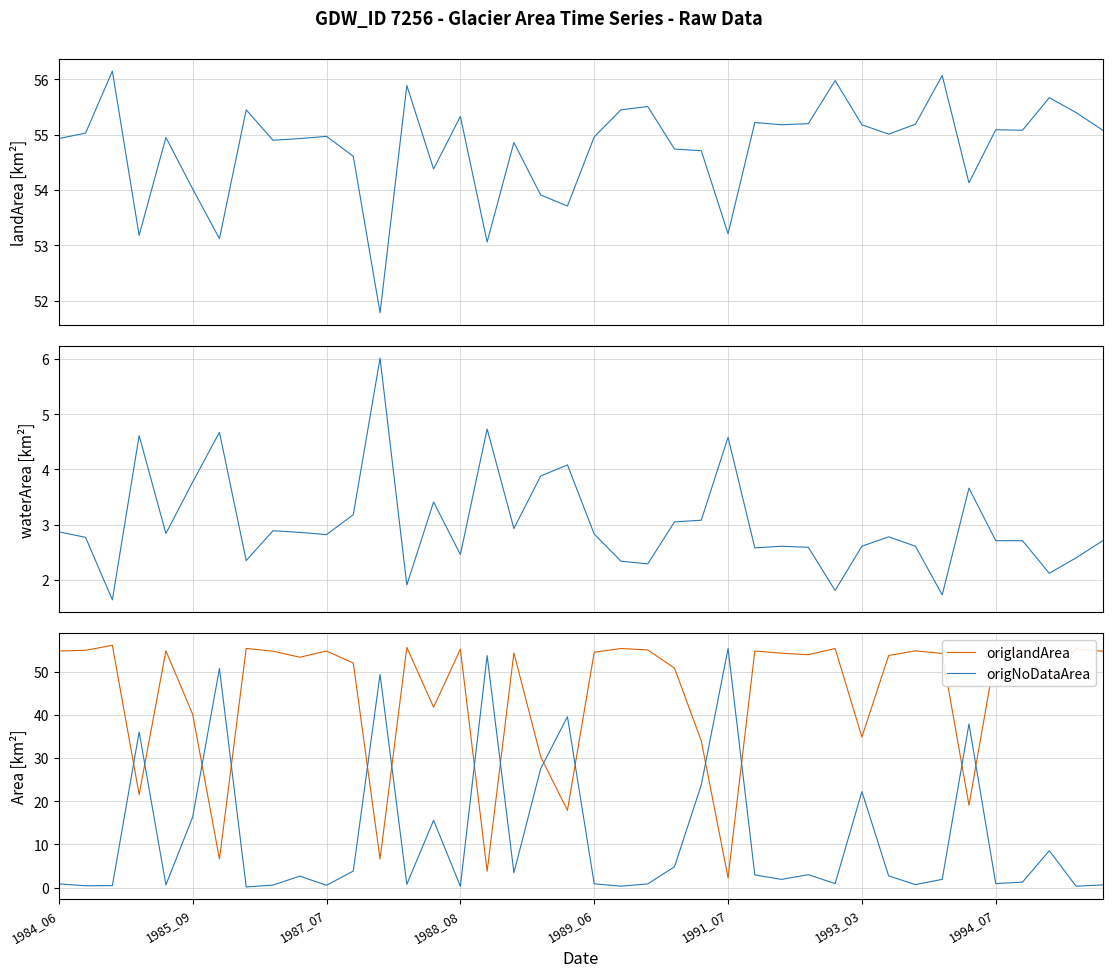

List the series in order of their overall mean, highest first.

landArea, origlandArea, origNoDataArea, waterArea